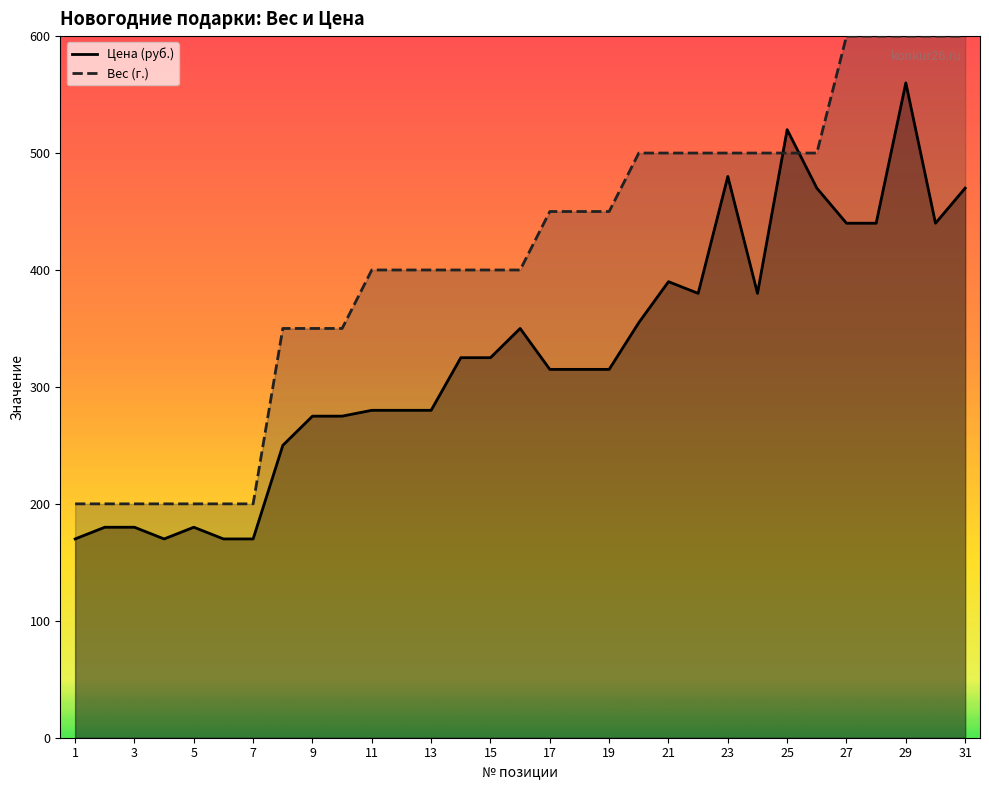

What is the difference between the second highest and minimum values in the Вес (г.) series?

400